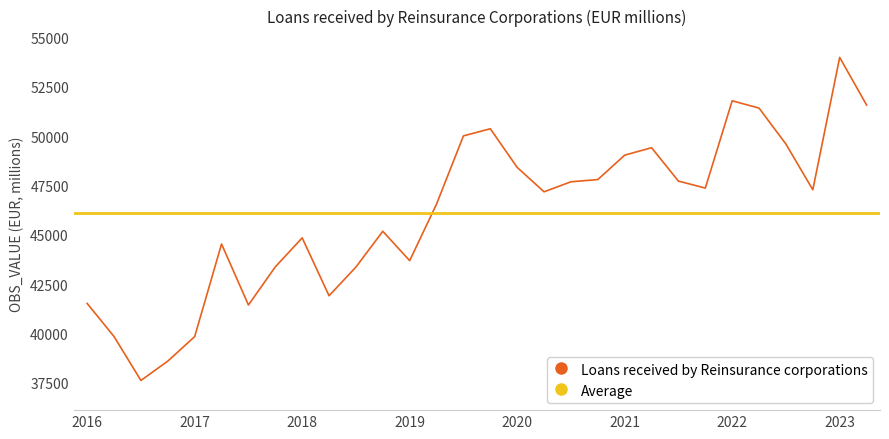

Which category has the highest value in the Loans received by Reinsurance corporations series?

2023